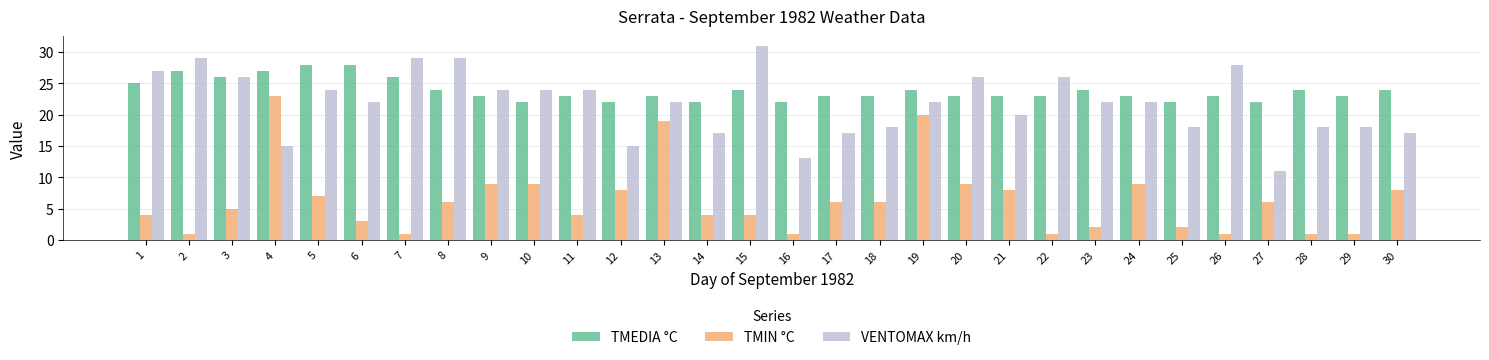

The value of VENTOMAX km/h at 25 is 18. True or false?

True